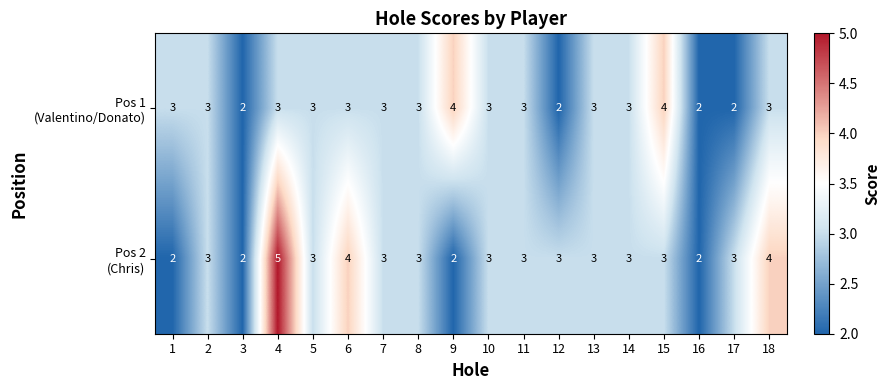

At which category is the sum across all series the highest?

4